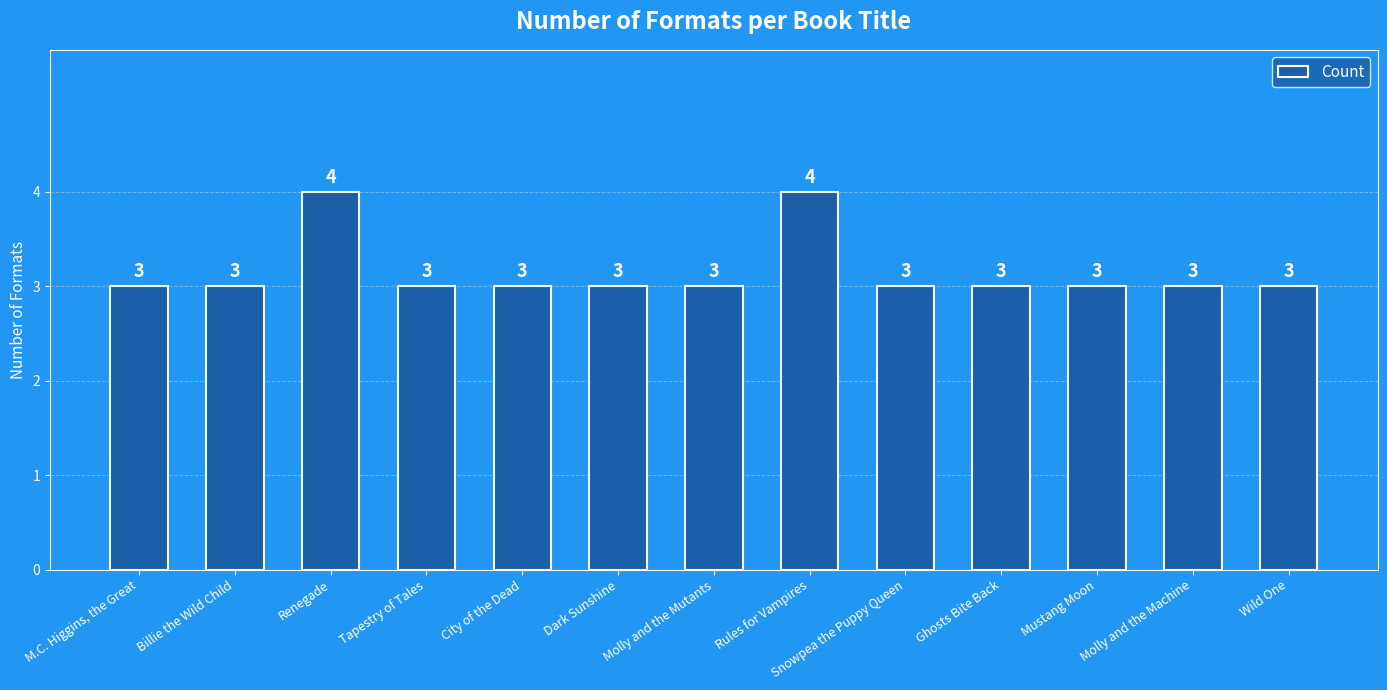

What is the minimum value shown in the chart?

3